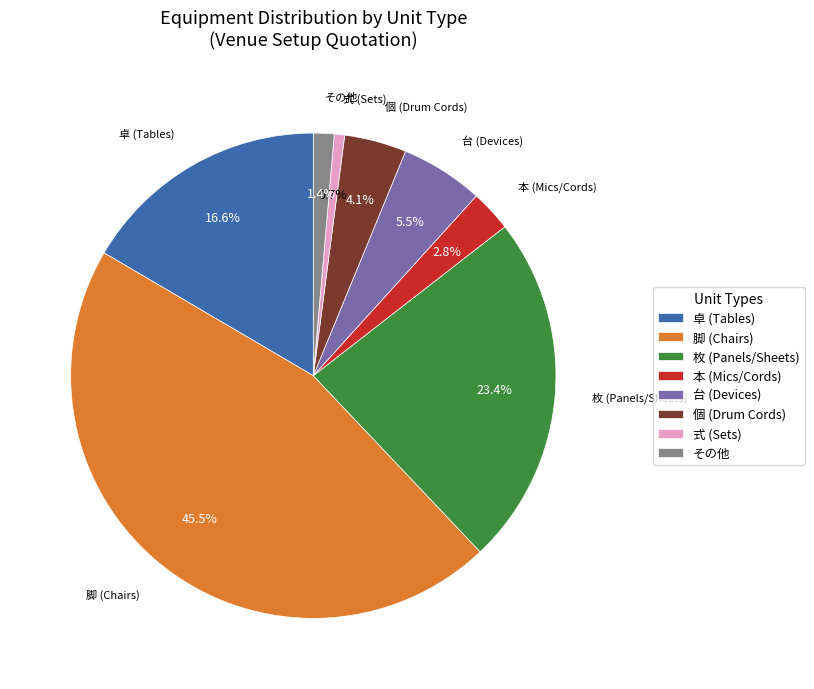

Which slice is the largest?

脚 (Chairs)